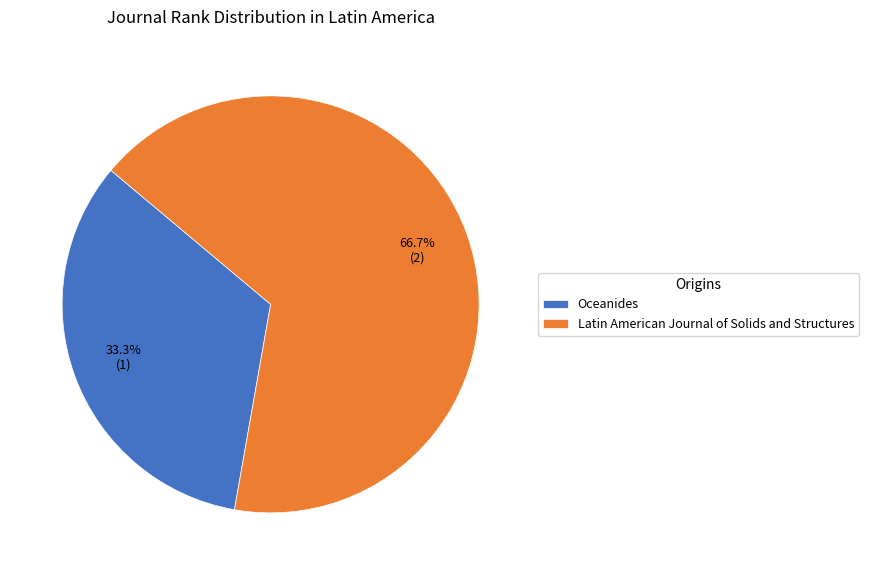

What is the ratio of the value at Oceanides to the value at Latin American Journal of Solids and Structures?

0.5